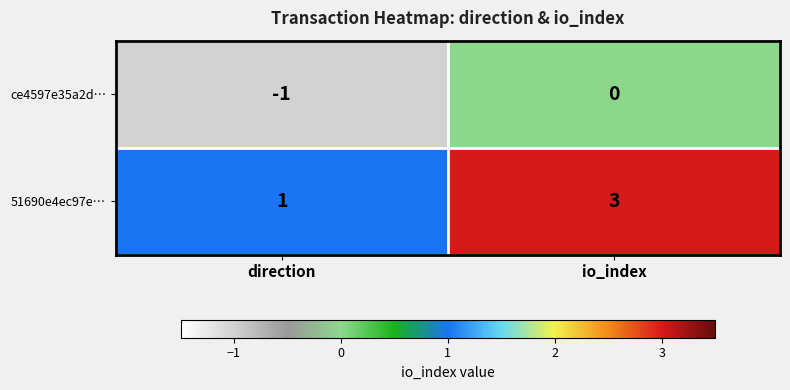

Reading right to left, transcribe all the data shown in this chart.

ce4597e35a2d…: 0	-1
51690e4ec97e…: 3	1